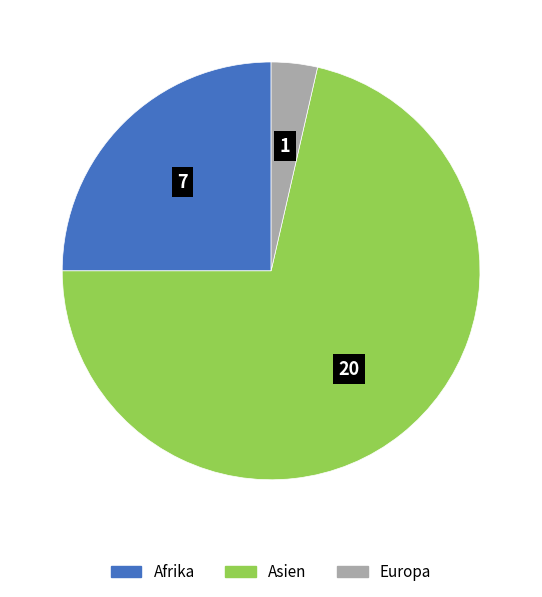

Combined, do Europa and Asien account for over 50%?

Yes